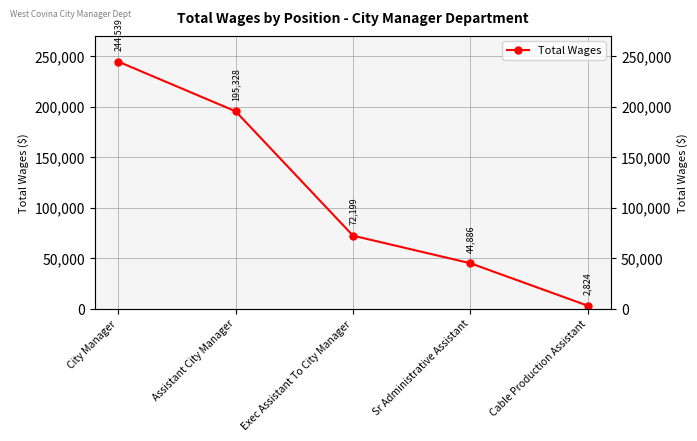

What is the maximum value shown in the chart?

244539